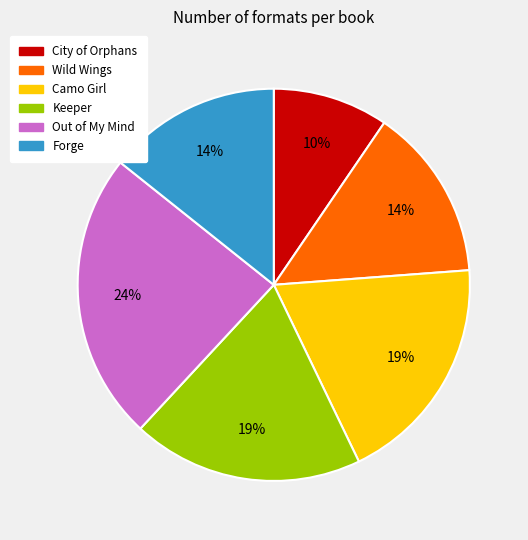

Is the sum of Out of My Mind and Wild Wings greater than half?

No